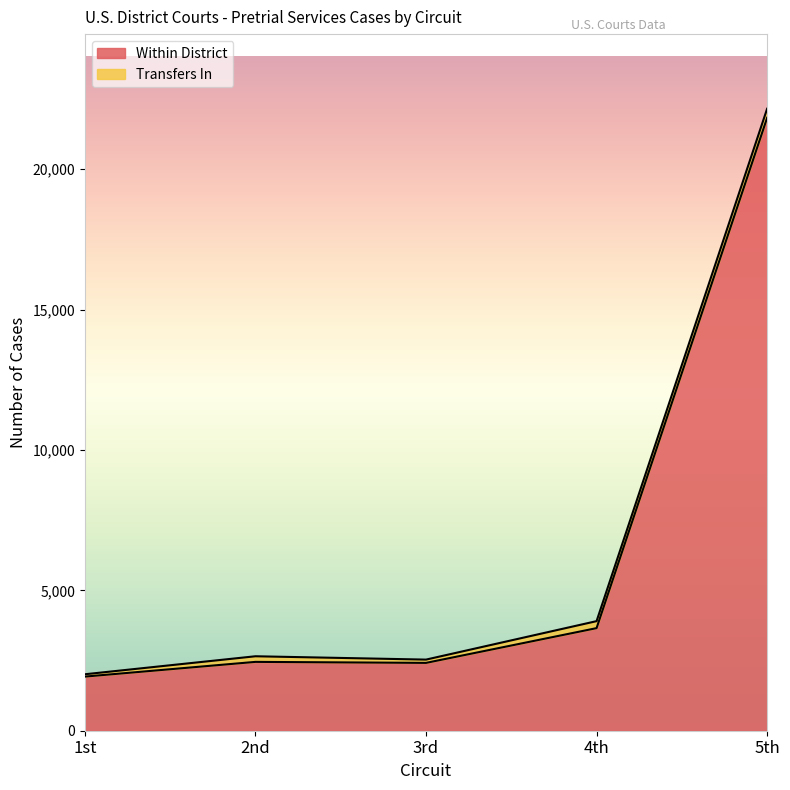

Which series has the largest total across all categories?

Within District